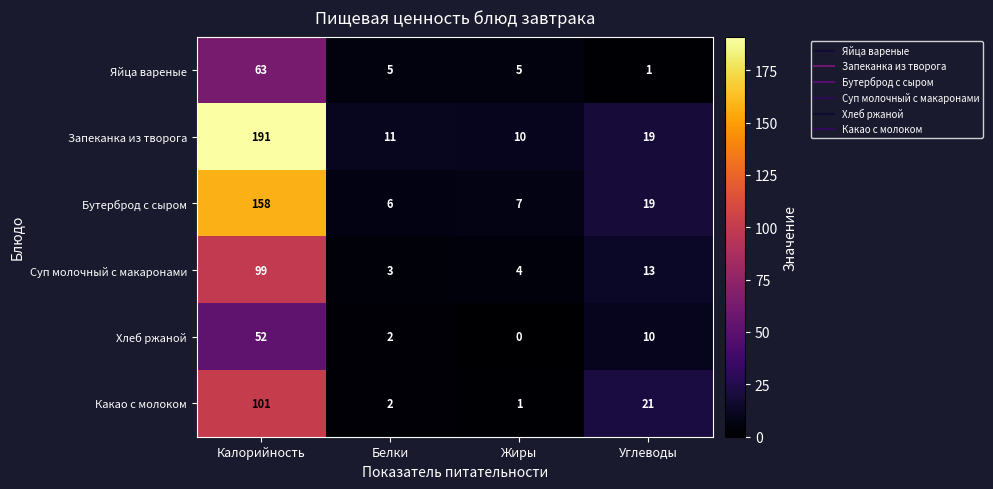

Which series has the widest spread of values?

Запеканка из творога